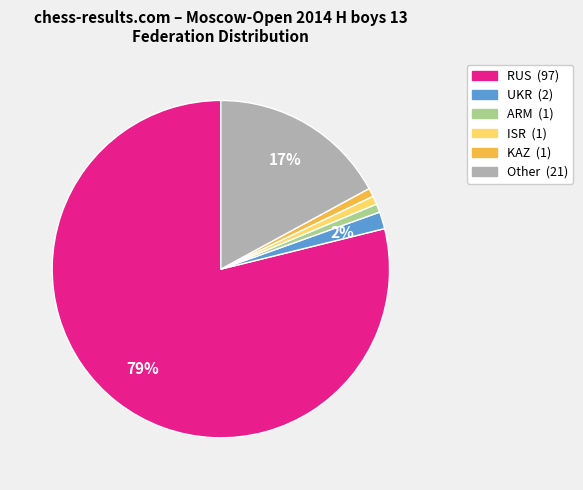

How many slices are in this pie chart?

6